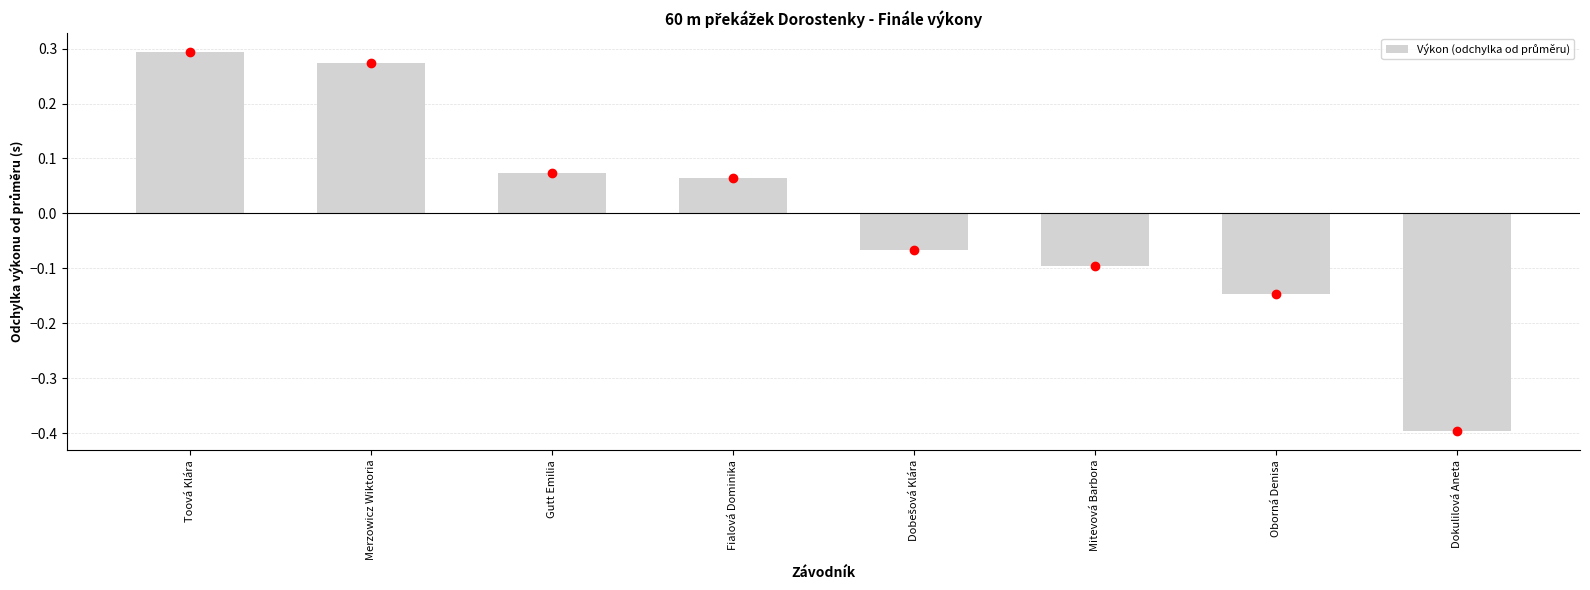

How many bars are there in total?

8